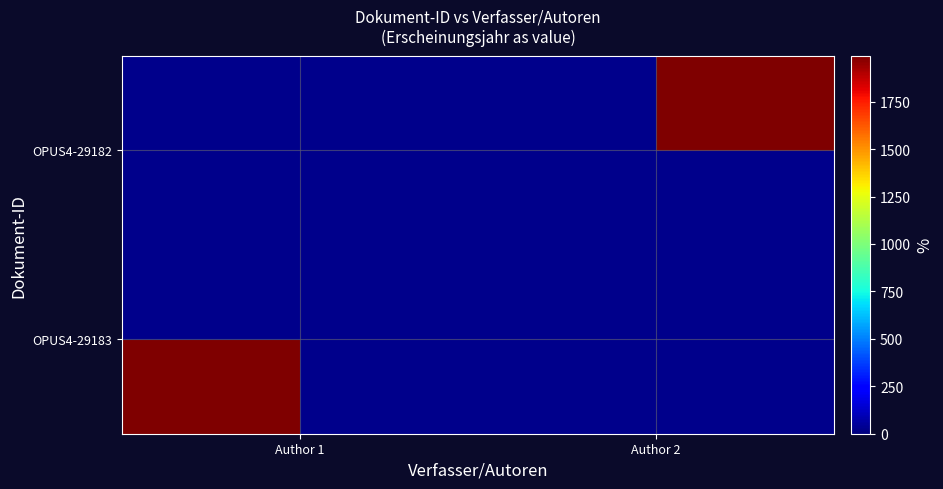

At which category does the chart reach its peak across all series?

Author 1